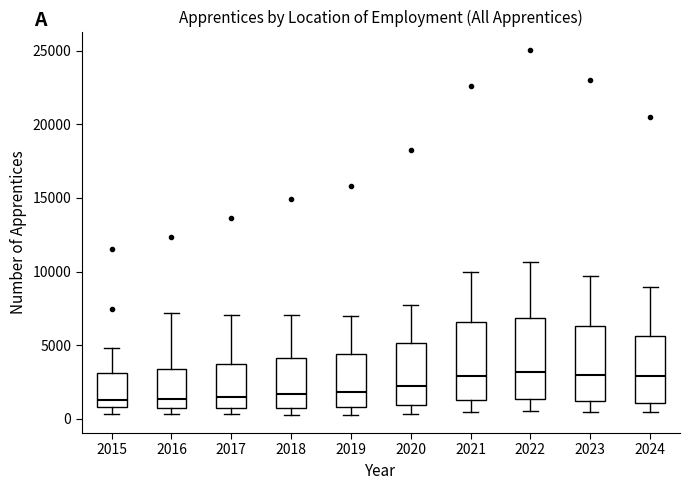

Where does the lower whisker of the box at x = 2020 end on the y-axis? The values are not printed on the chart, so give them approximately, as read against the axis.

500